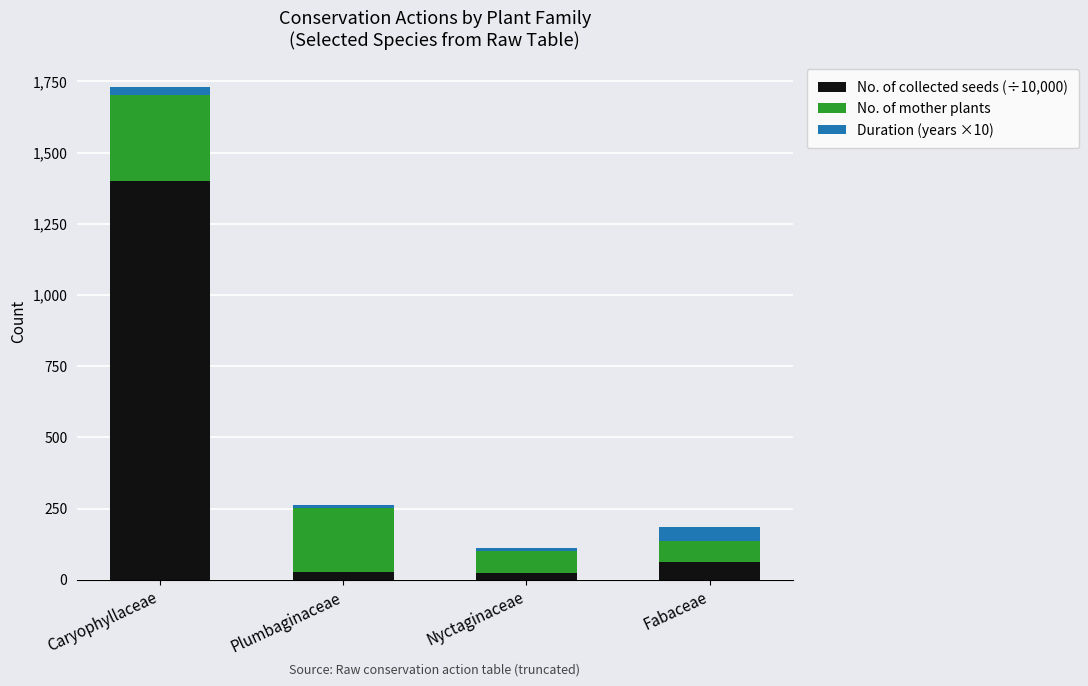

At which category is the sum across all series the highest?

Caryophyllaceae